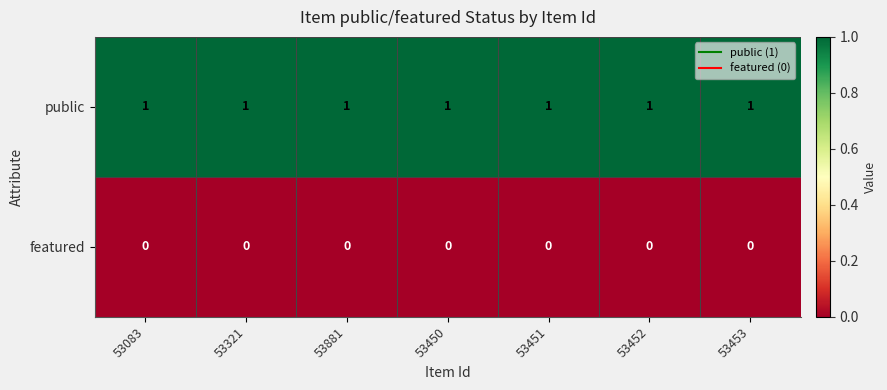

At how many categories does at least one series exceed 0?

7